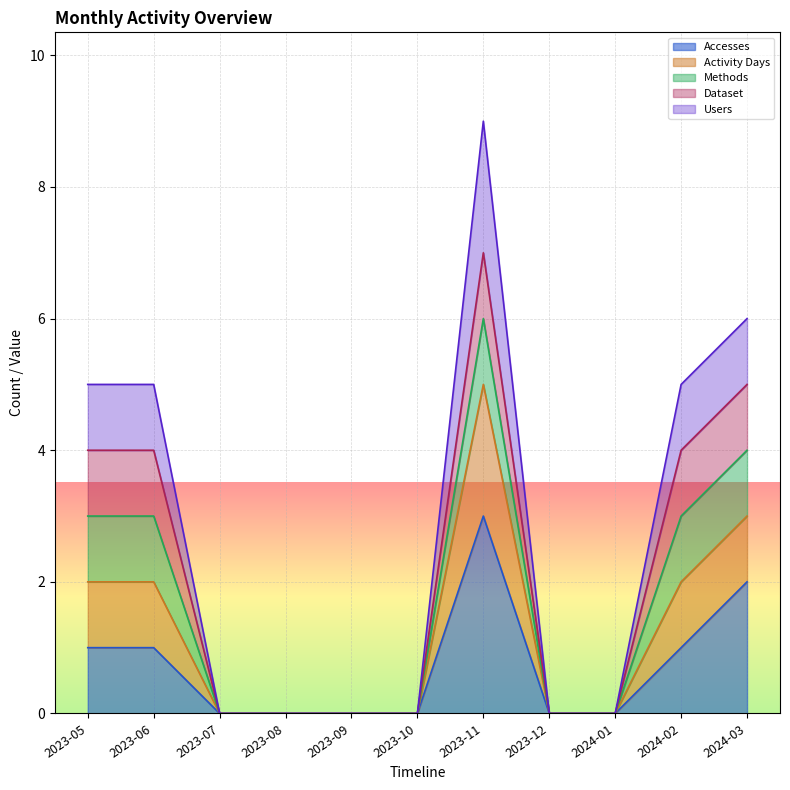

True or false: Users and Accesses intersect in this chart.

False